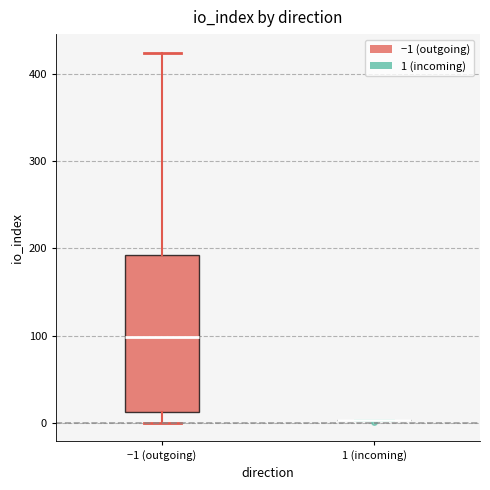

Reading left to right, read every box against the y-axis: the position of its median line, the range the box covers, and the ends of its whiskers. The values are not printed on the chart, so give them approximately, as read against the axis.

−1 (outgoing): median 100, box 10 to 190, whiskers 0 to 420
1 (incoming): box collapsed to a line at 0, whiskers 0 to 0